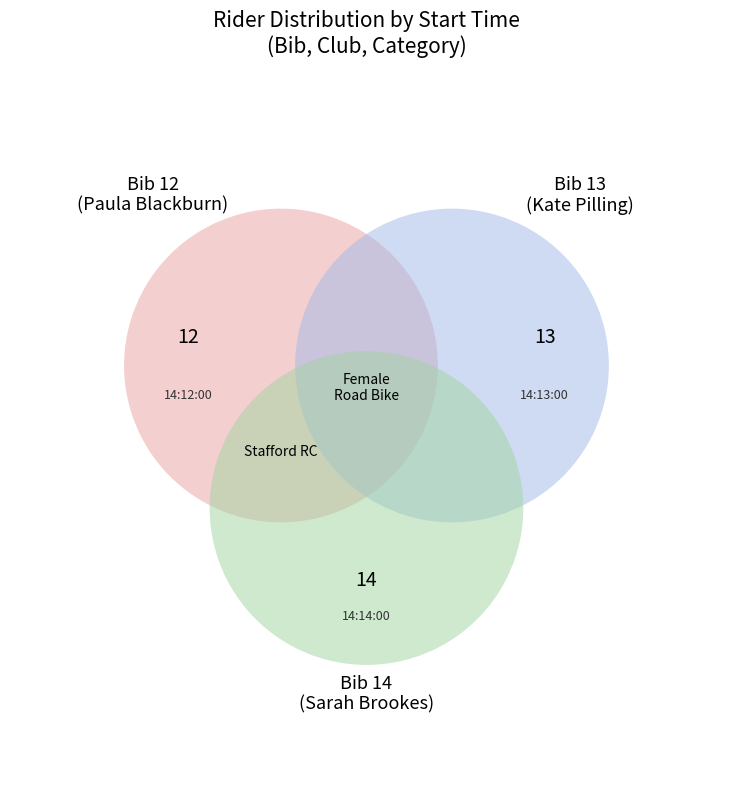

True or false: 14:13:00 accounts for 33% of the total.

True